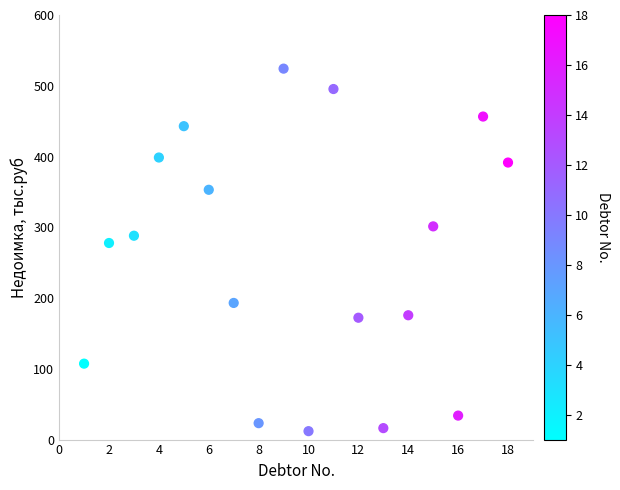

What is the range of Y values (max minus min)?

512.3